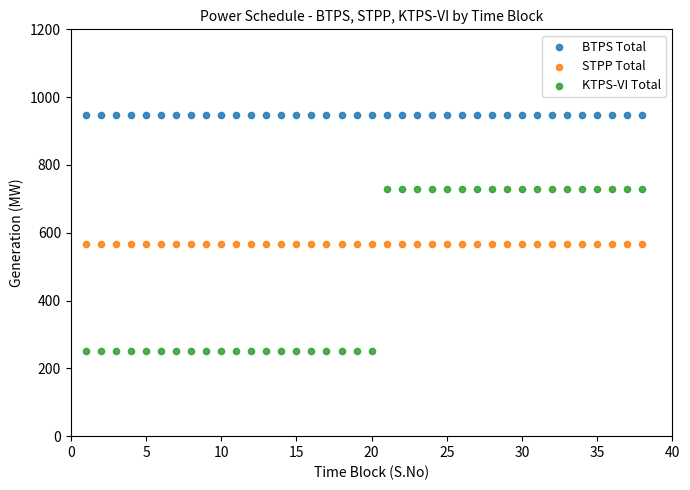

Which series reaches the minimum Y coordinate?

KTPS-VI Total